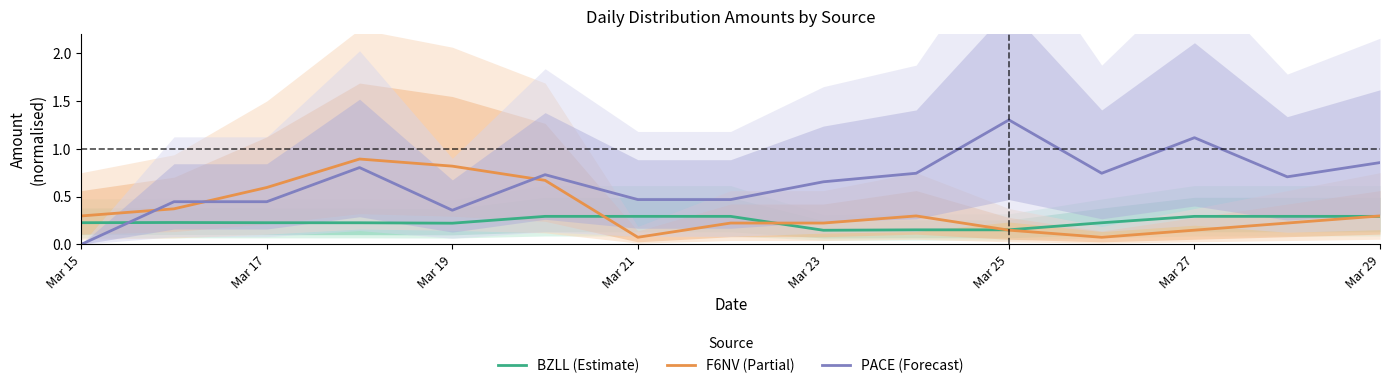

At which label does PACE (Forecast) reach its peak?

Mar 25